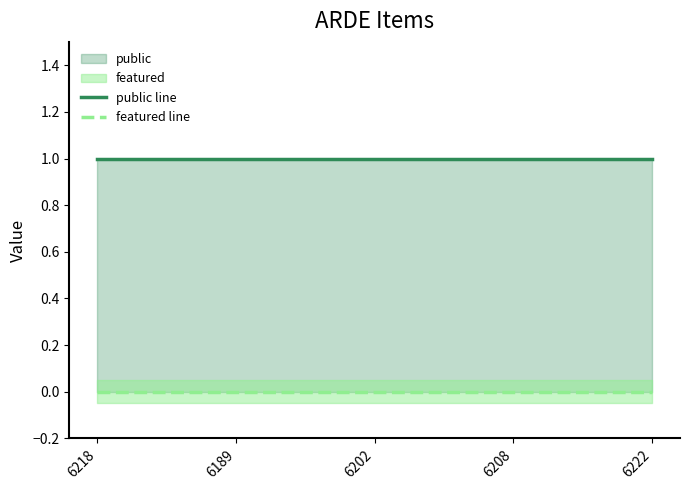

True or false: featured line and public line intersect in this chart.

False